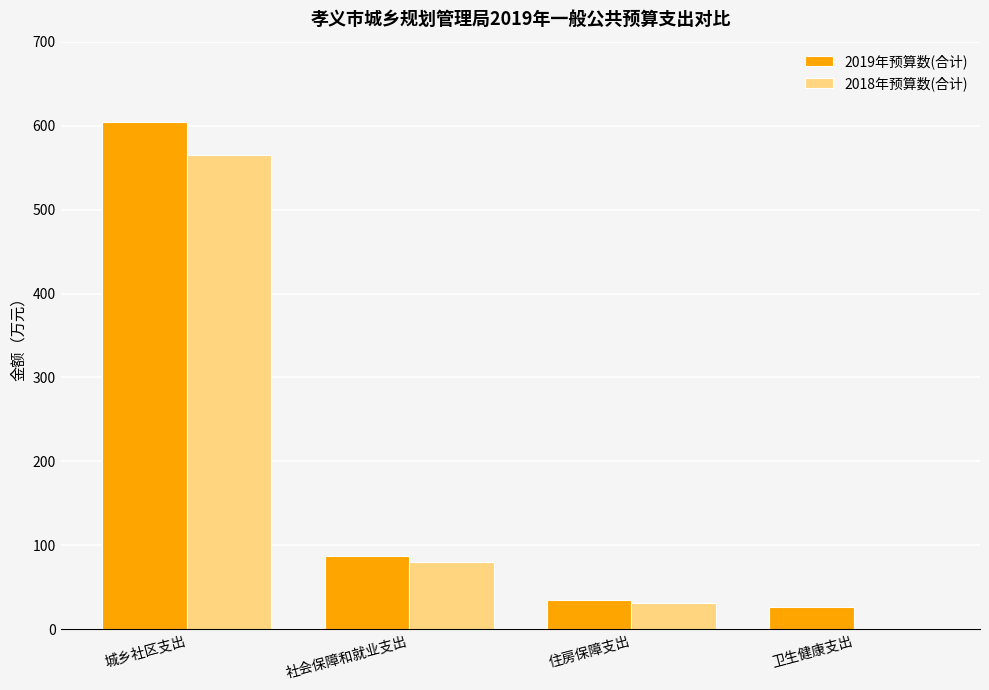

At which label does 2019年预算数(合计) reach its peak?

城乡社区支出